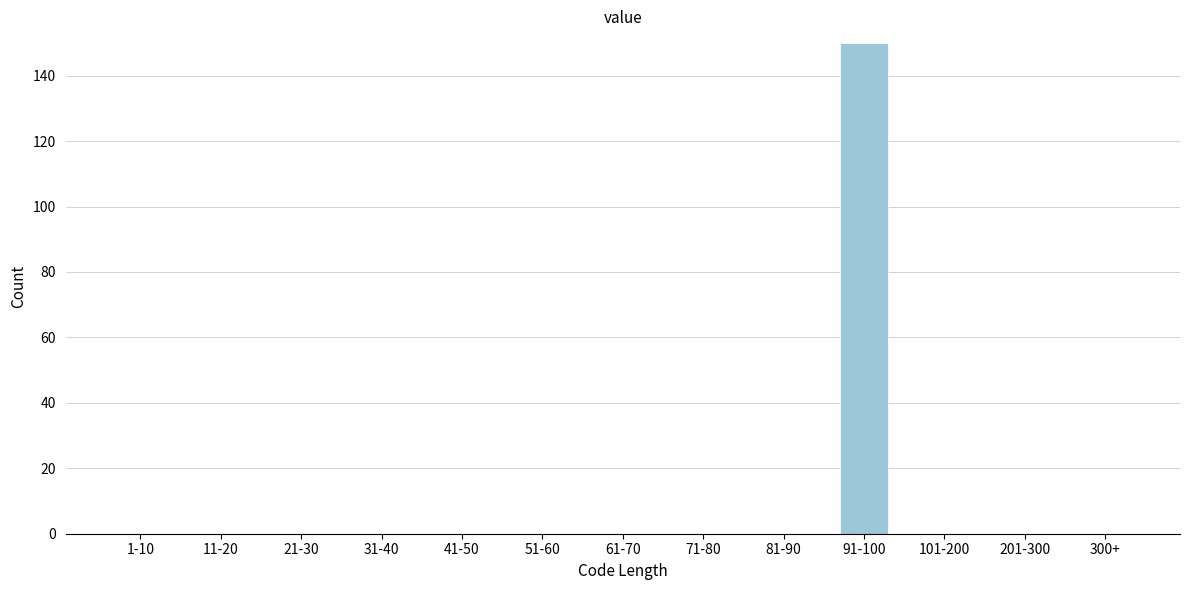

Reading left to right, list all the values displayed in this chart.

1-10=0	11-20=0	21-30=0	31-40=0	41-50=0	51-60=0	61-70=0	71-80=0	81-90=0	91-100=150	101-200=0	201-300=0	300+=0